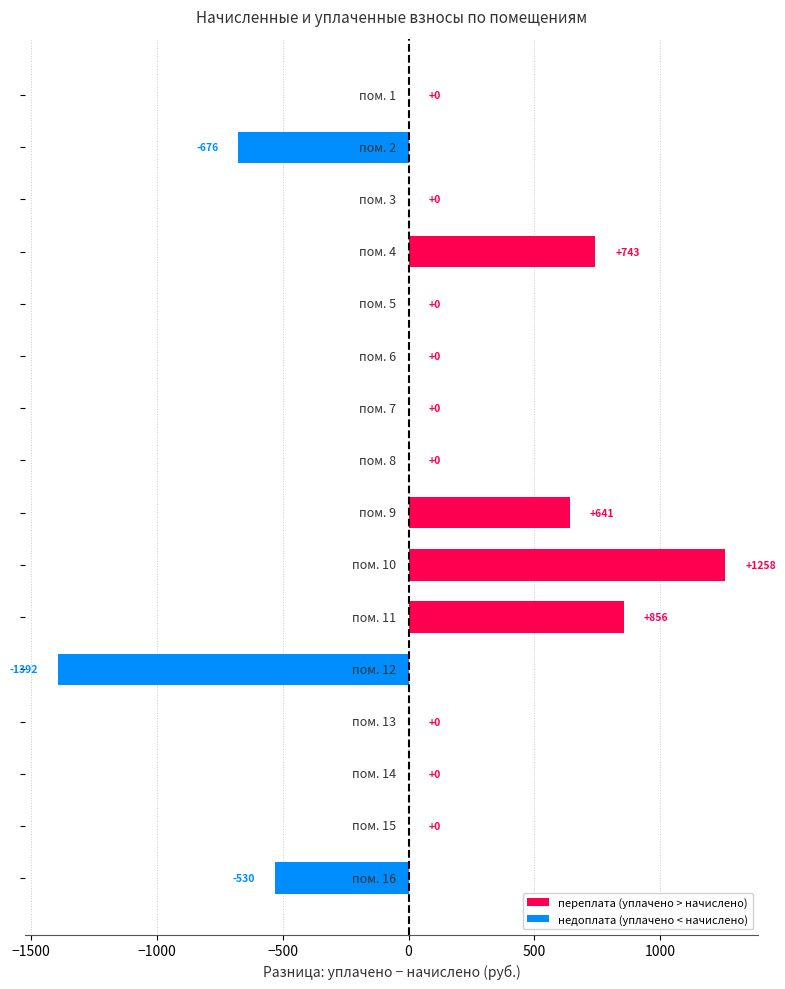

What is the greatest value displayed?

1258.2